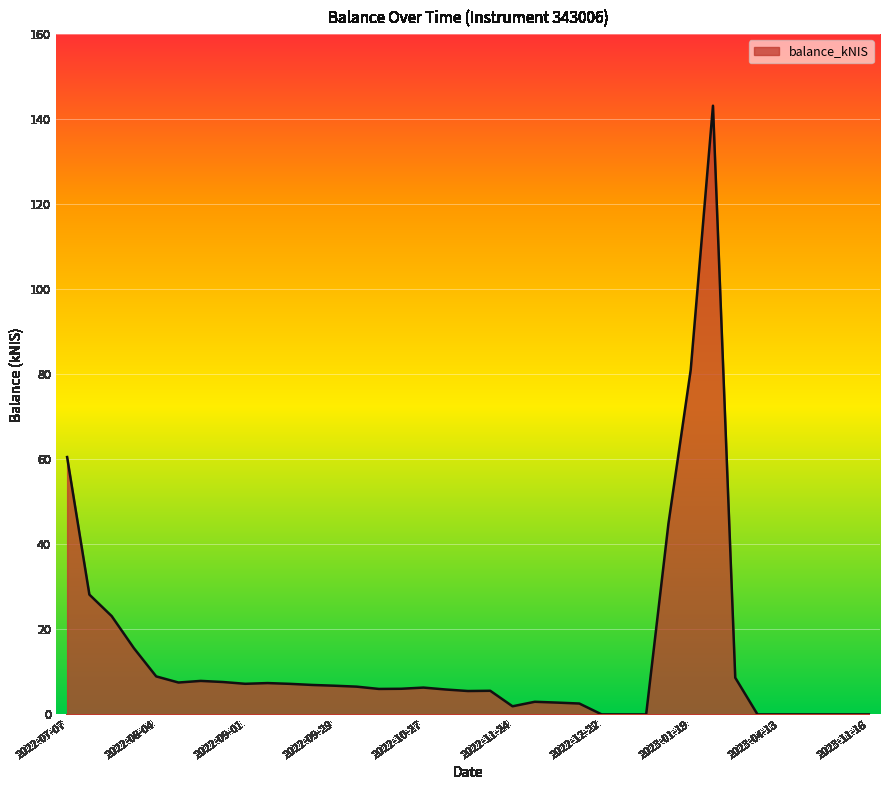

What is the difference between the maximum and minimum values?

143.2